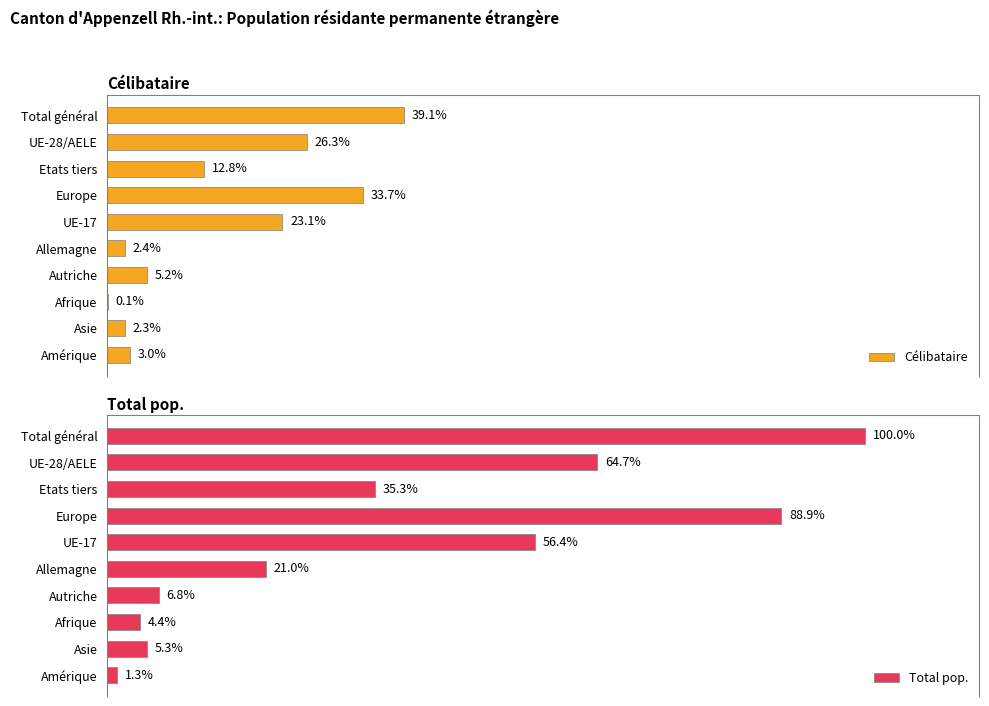

Which series has the largest total across all categories?

Total pop.